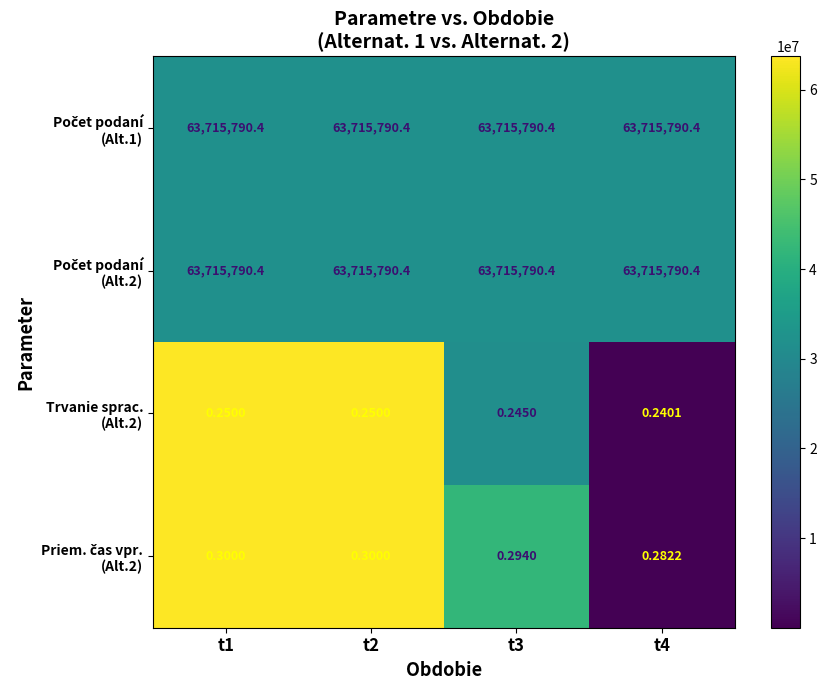

How many categories are shown in the chart?

4